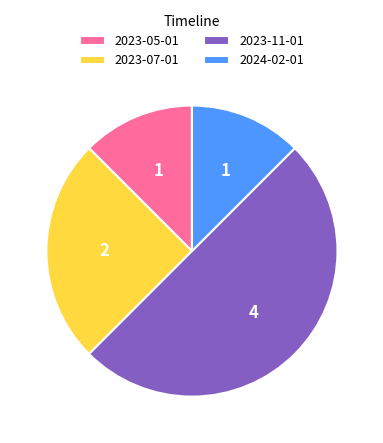

What is the ratio of the value at 2024-02-01 to the value at 2023-05-01?

1.0